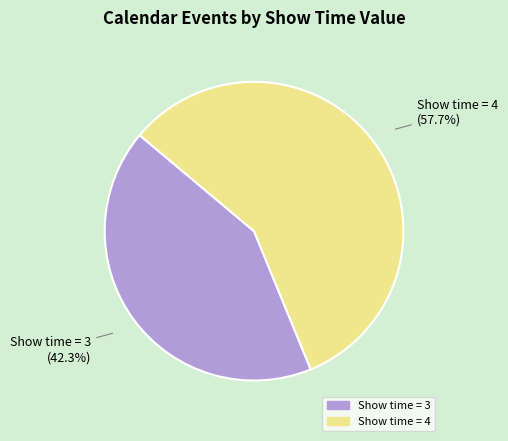

Is there a majority slice in this chart?

Yes